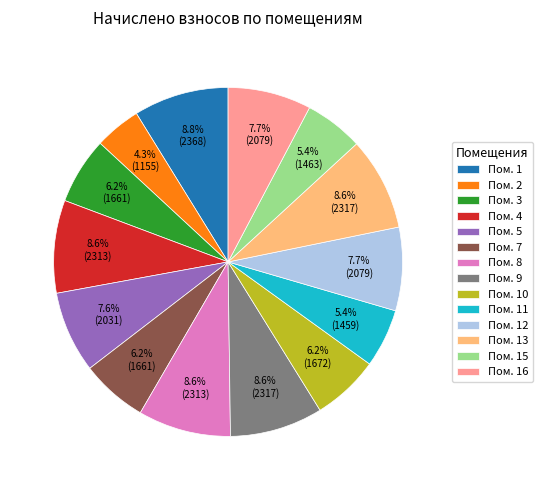

To the nearest percent, what is the average slice percentage?

7%